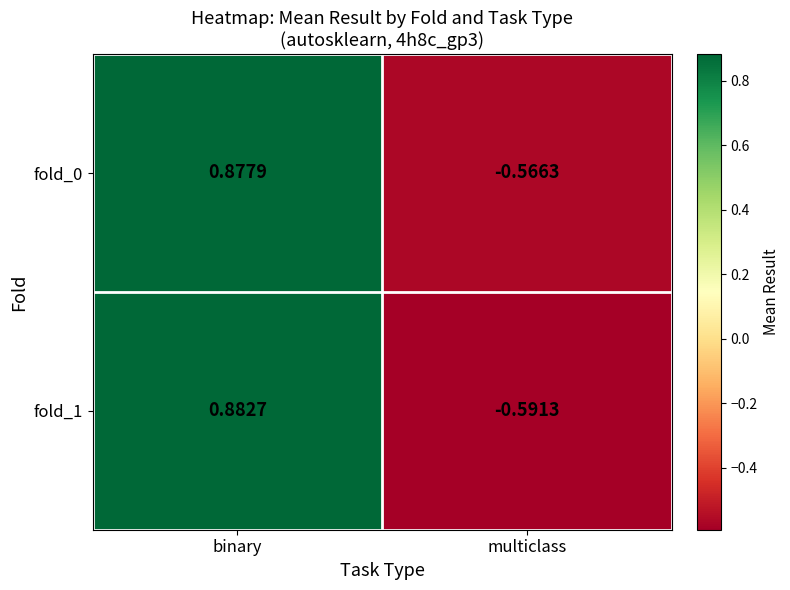

List the series in order of their peak value, highest first.

fold_1, fold_0